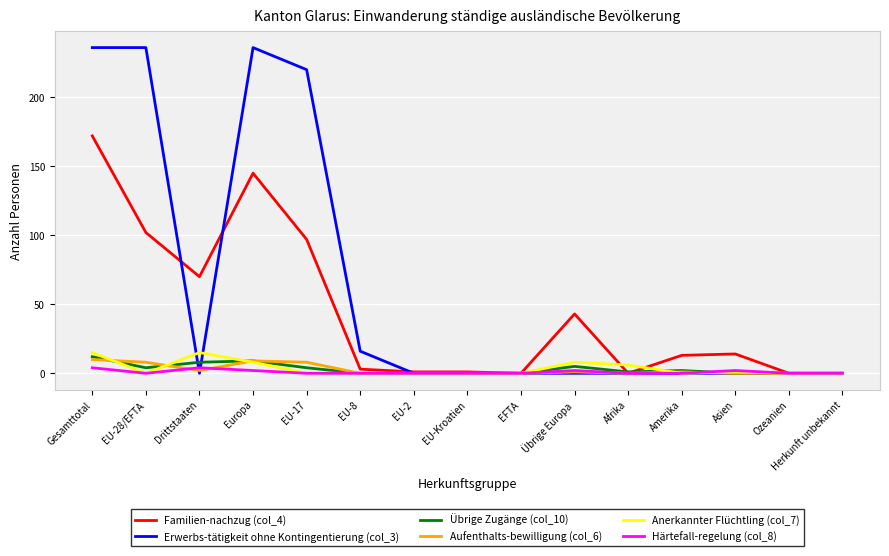

At which category is the sum across all series the highest?

Gesamttotal